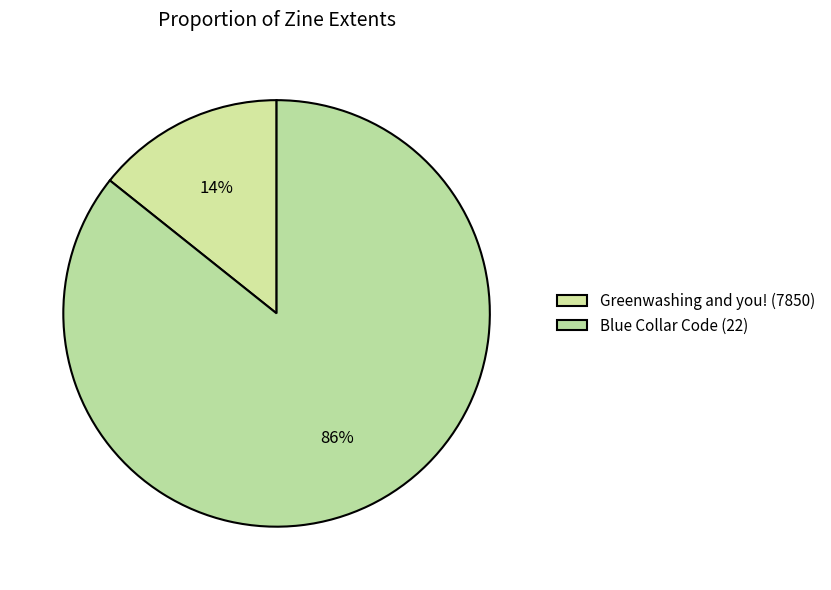

Count the number of slices in the pie.

2